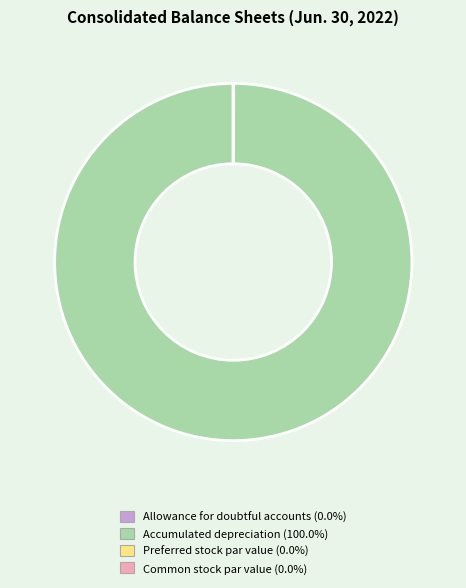

Is Accumulated depreciation (100.0%) the majority of the pie?

Yes